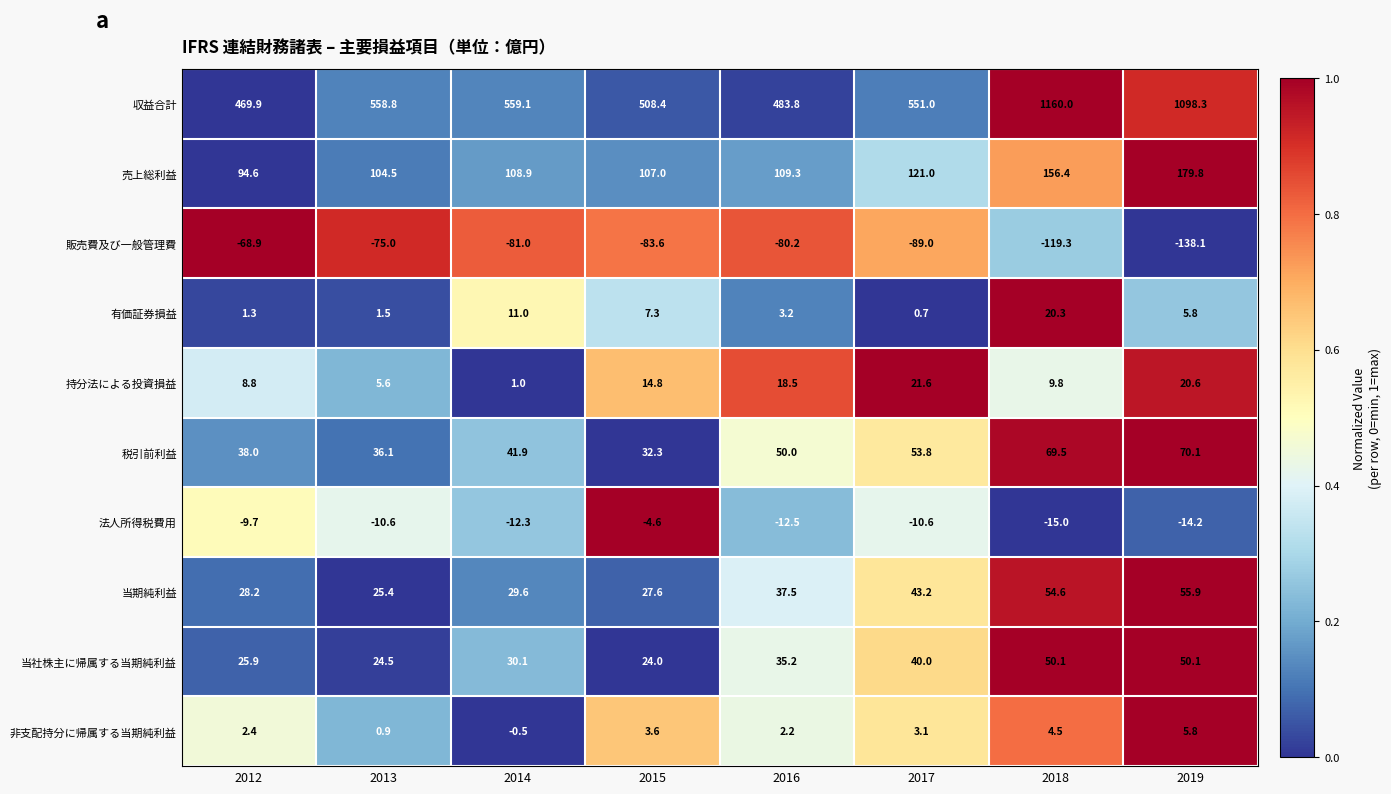

True or false: 税引前利益 has a value of 53.8 at 2017.

True